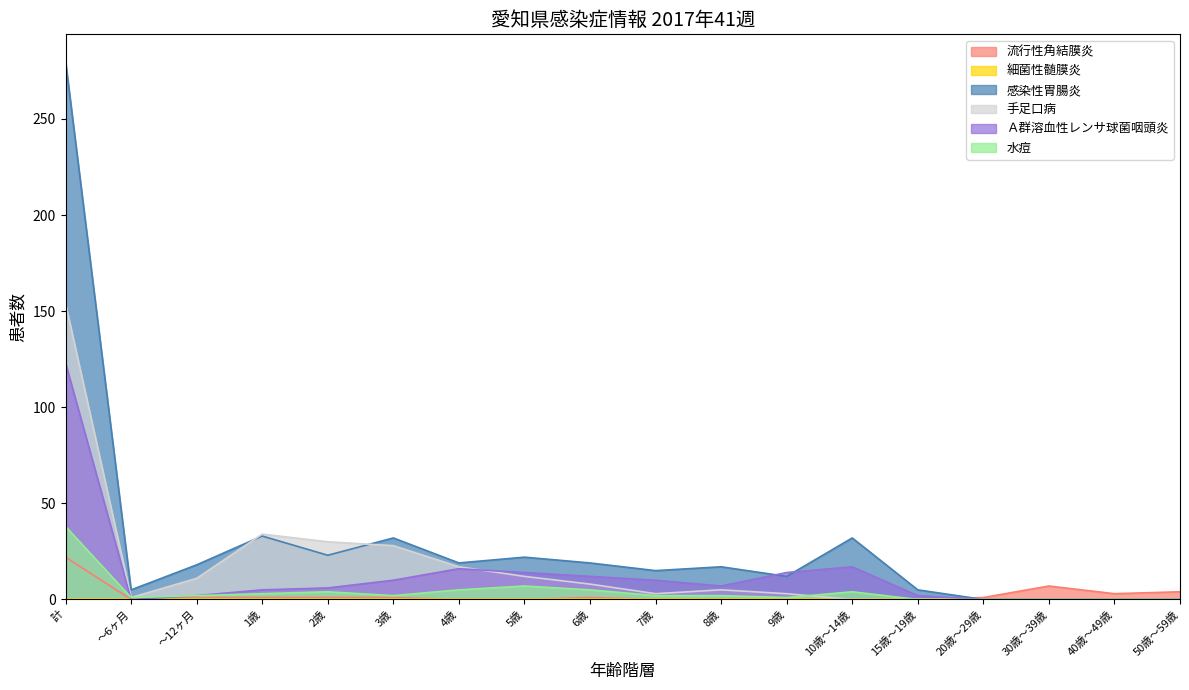

Which category has the highest value in the 流行性角結膜炎 series?

計